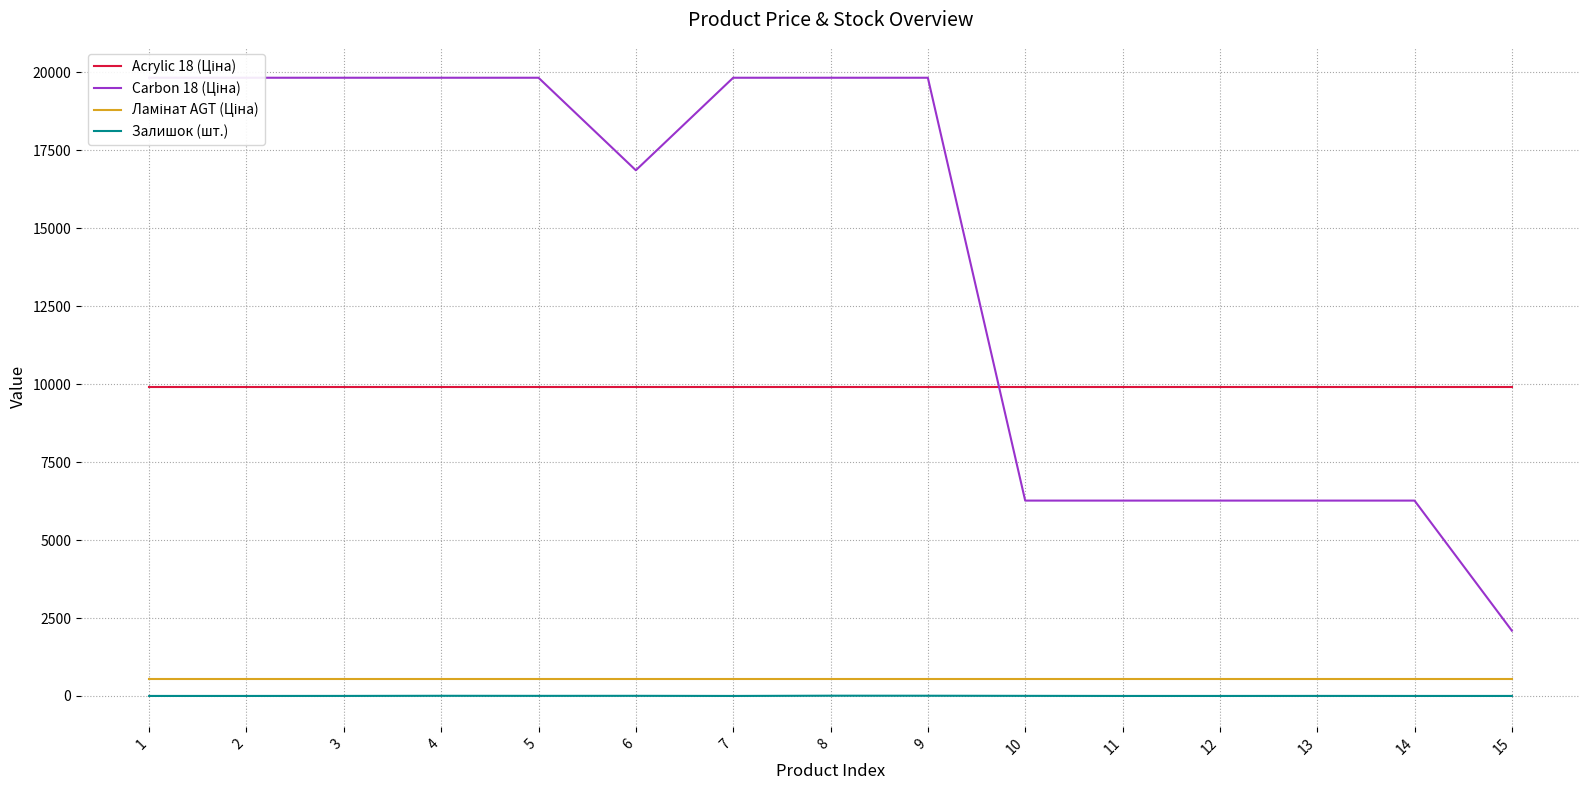

What is the greatest value displayed?

19831.1